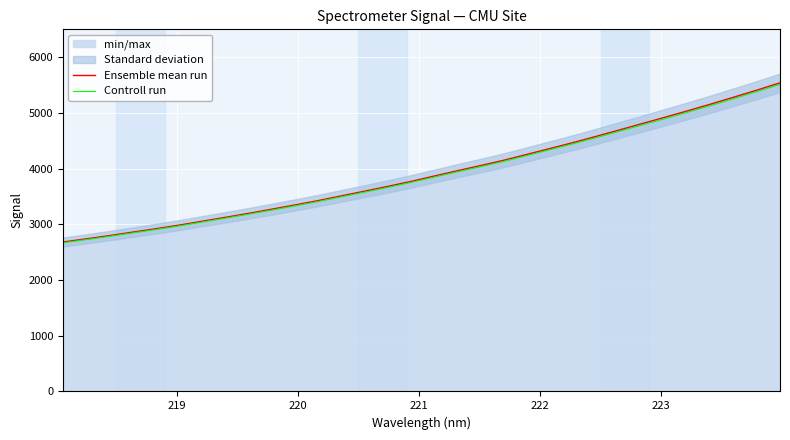

What is the average value of the Ensemble mean run series?

3920.0